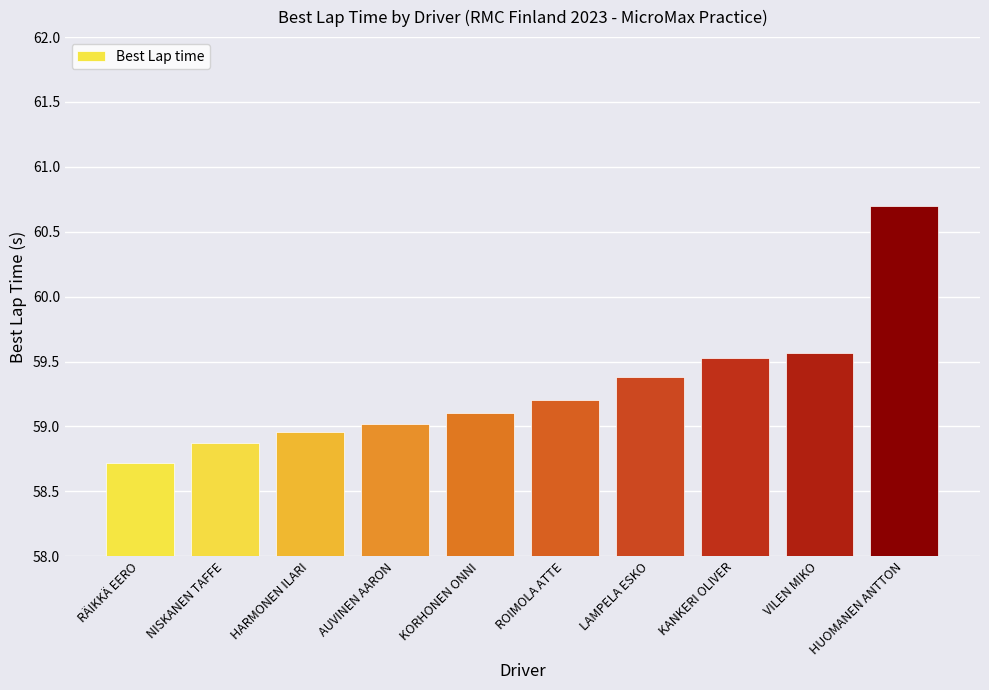

Which category has the lowest value across all series?

RÄIKKÄ EERO